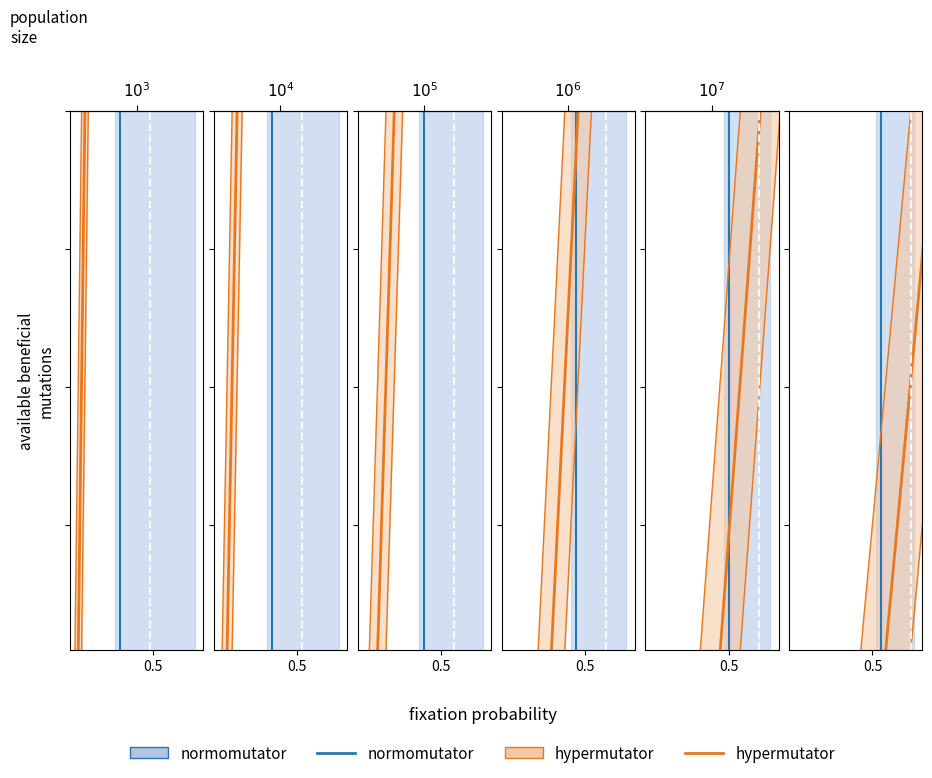

What is the average value of the normomutator series?

20.5